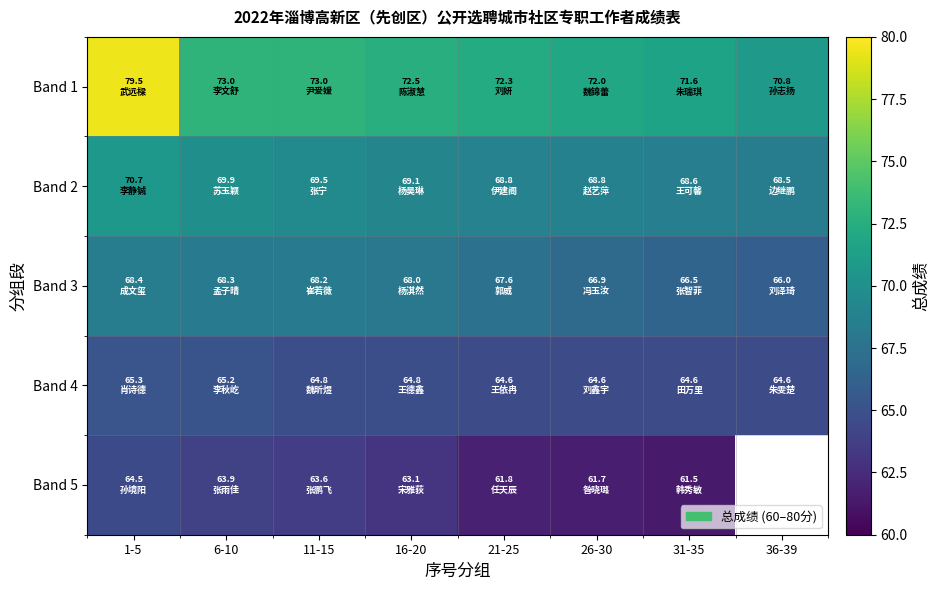

What is the approximate value of Band 1 at 26-30?

72.0